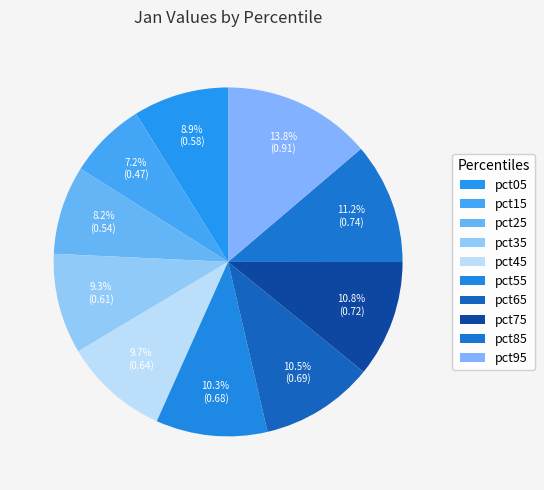

Count the number of slices in the pie.

10